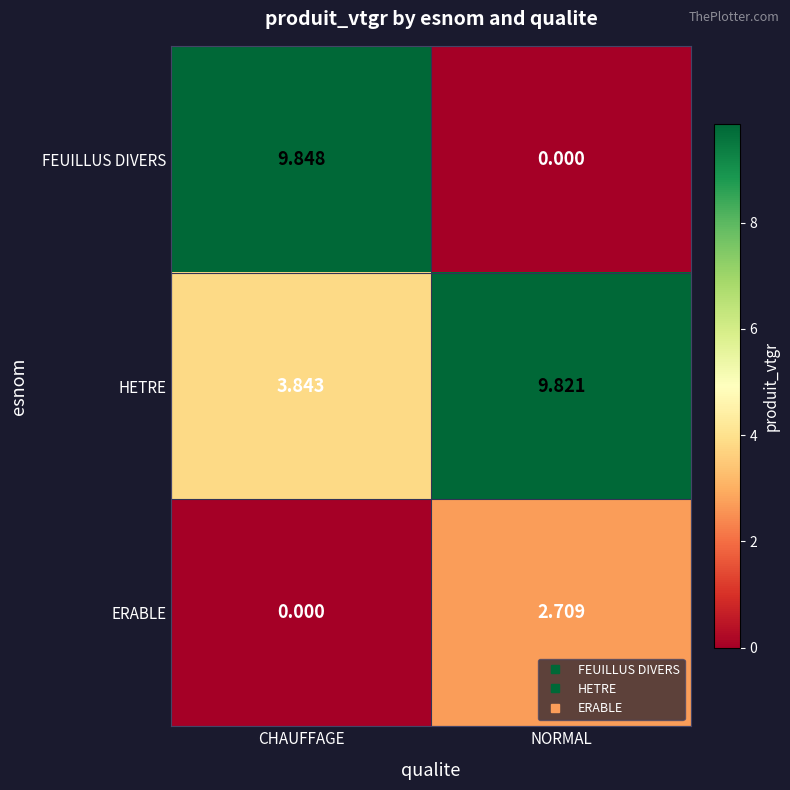

At which label does FEUILLUS DIVERS first exceed 9?

CHAUFFAGE